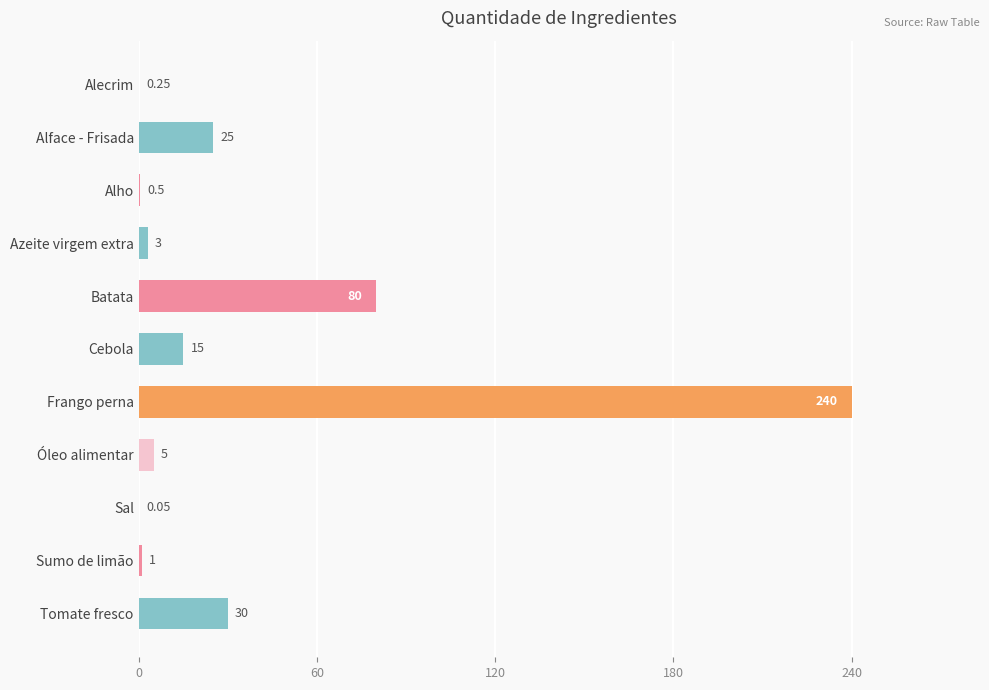

What is the change in value from Azeite virgem extra to Sumo de limão?

-2.0